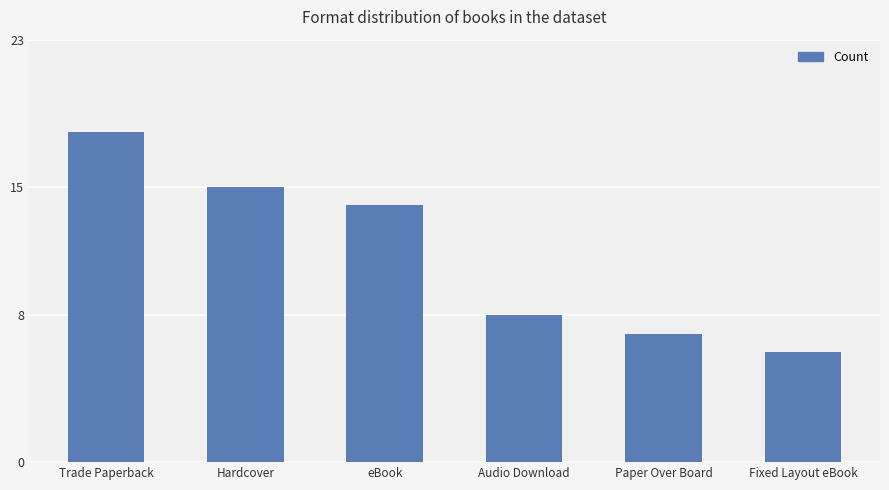

The value at Hardcover is 7. True or false?

False